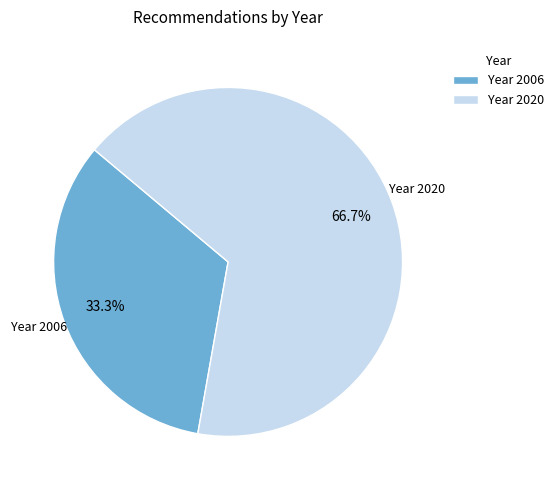

Is there any slice that represents more than half of the pie?

Yes